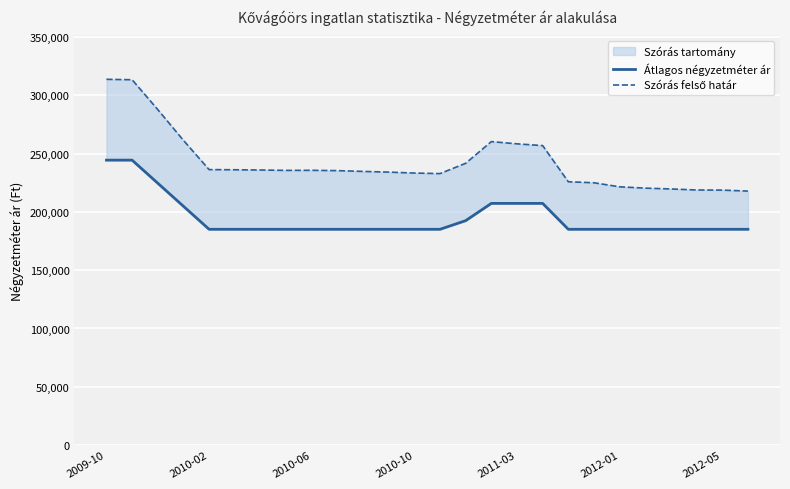

What is the difference between the highest and lowest values at 7?

50538